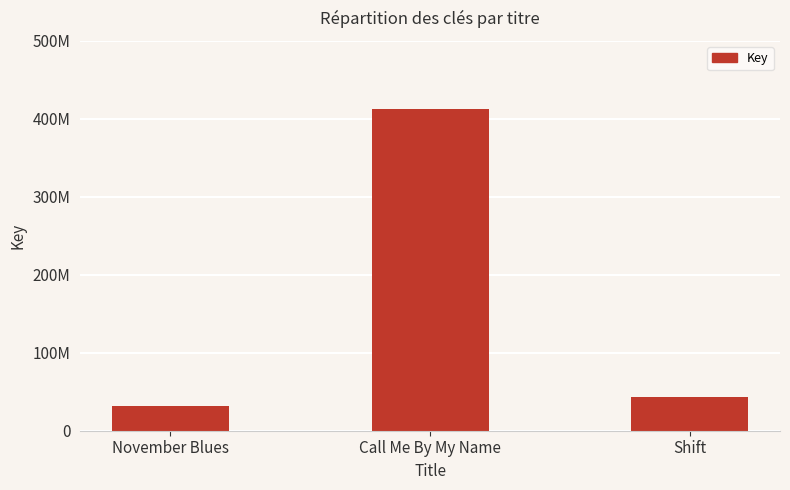

Does the chart contain stacked bars?

No